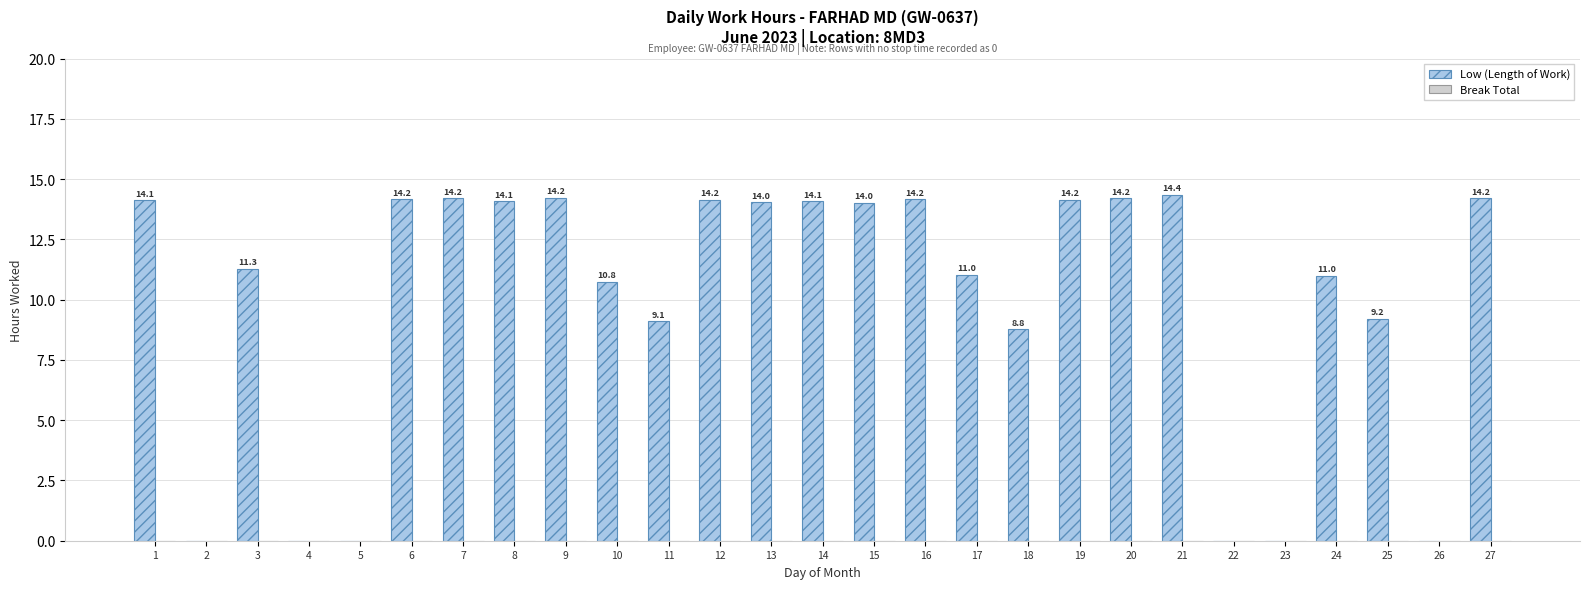

Approximately how many times larger is the value at 6 compared to 7?

1.0